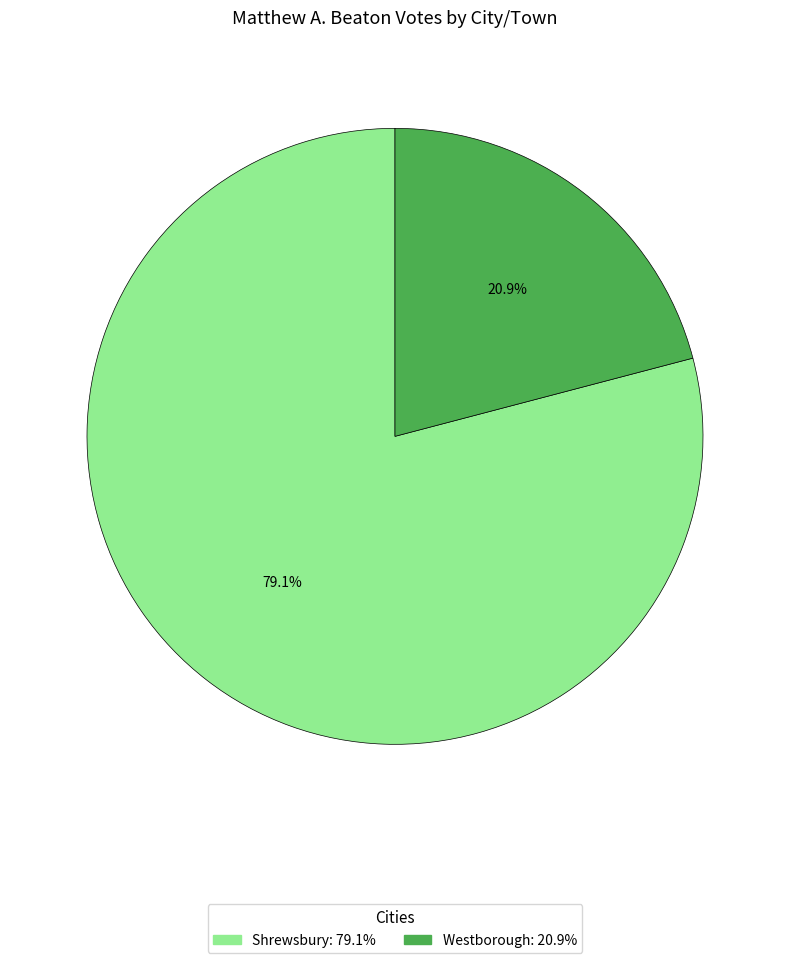

True or false: Shrewsbury accounts for 90% of the total.

False